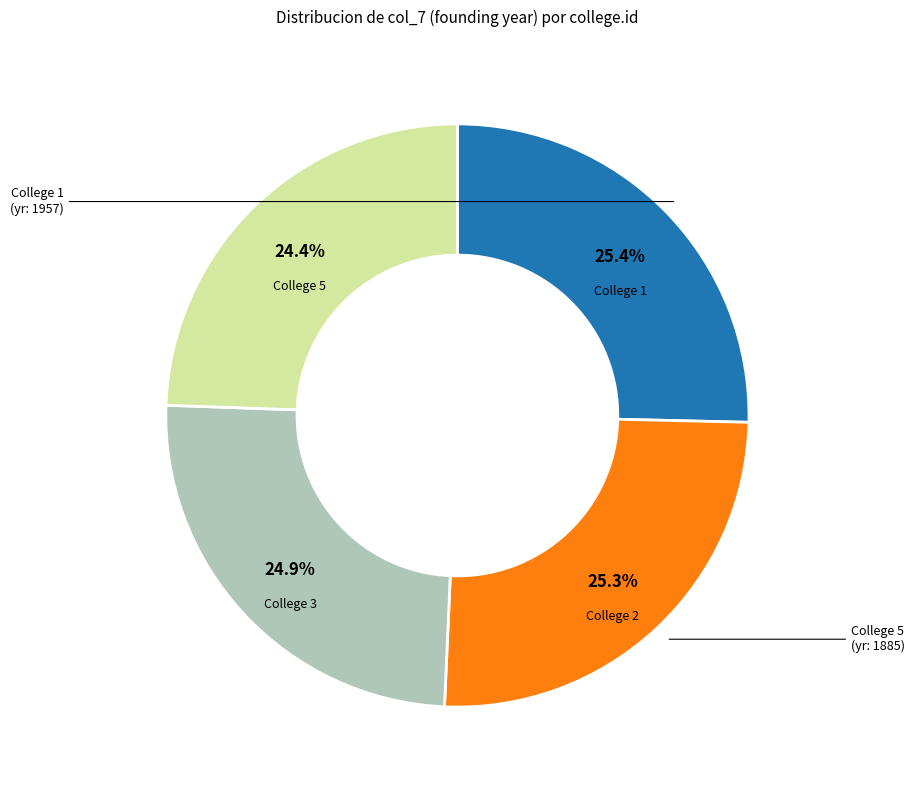

How many slices are in this pie chart?

4